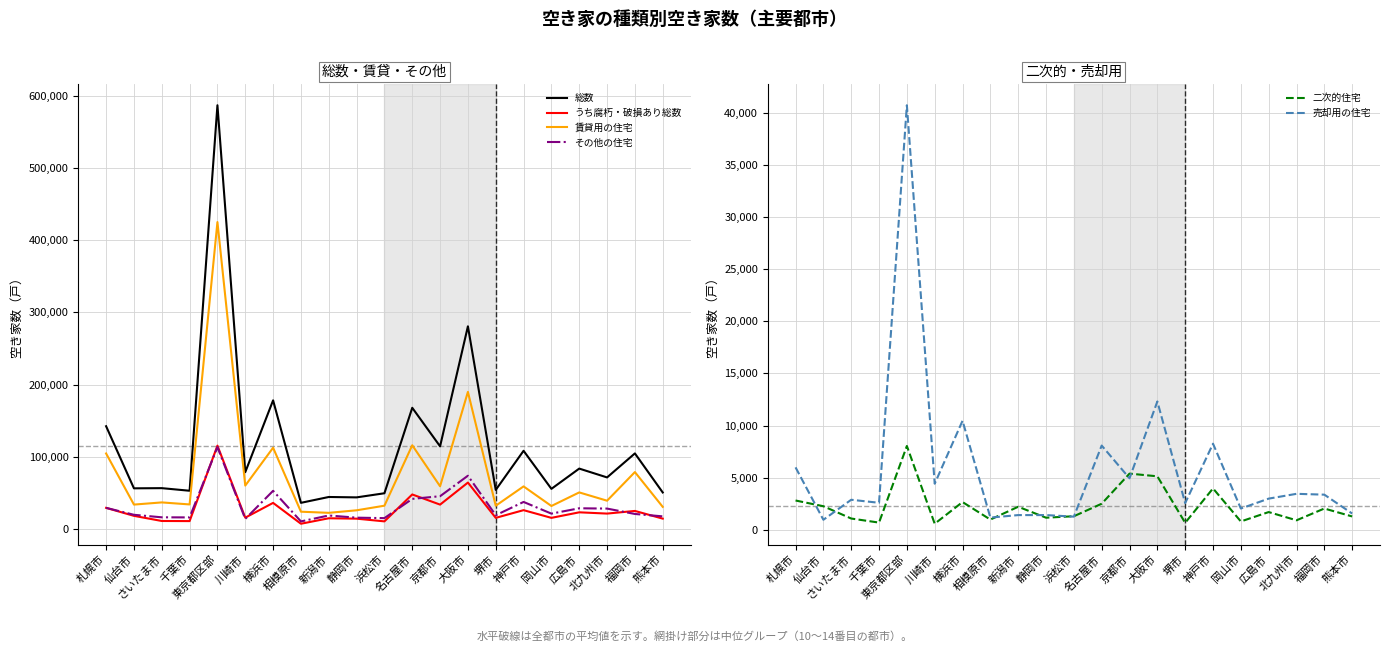

How many data points does each series have?

21